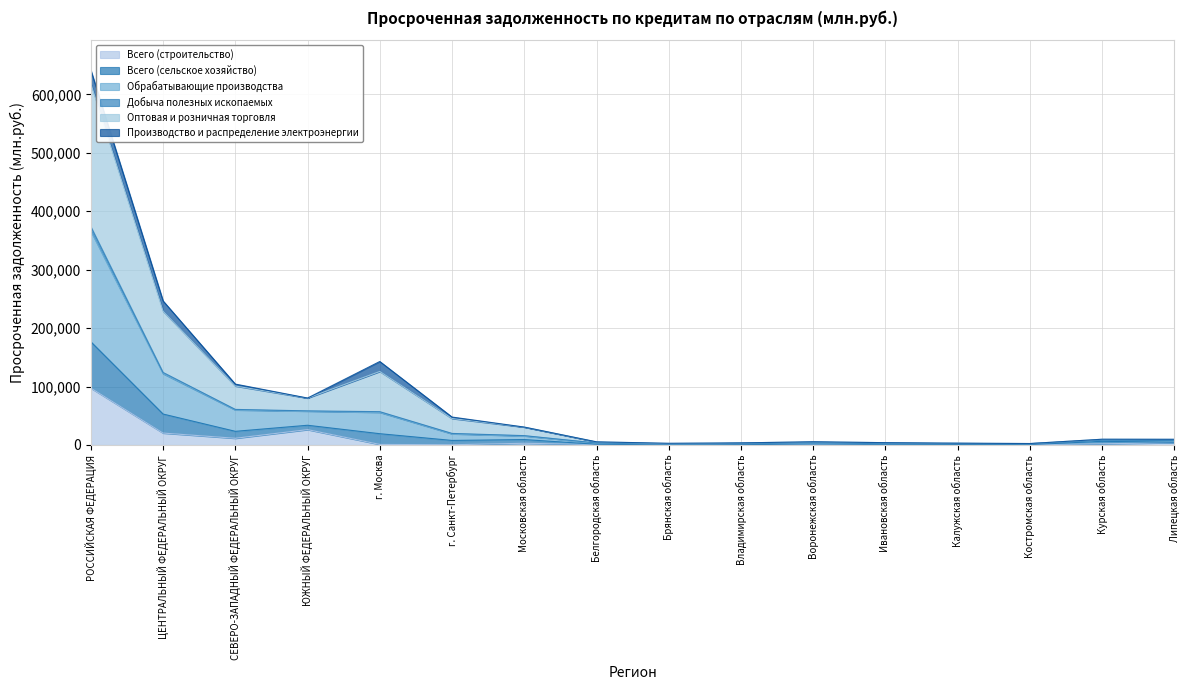

What is the greatest value displayed?

641577